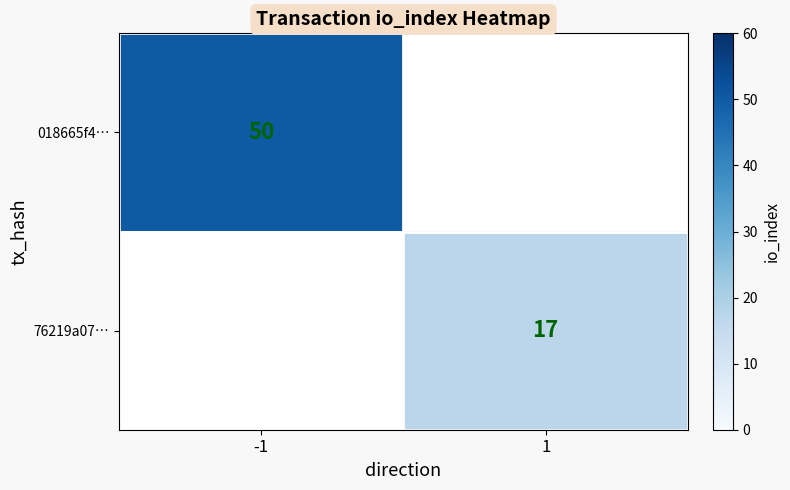

How many series are shown in this chart?

2